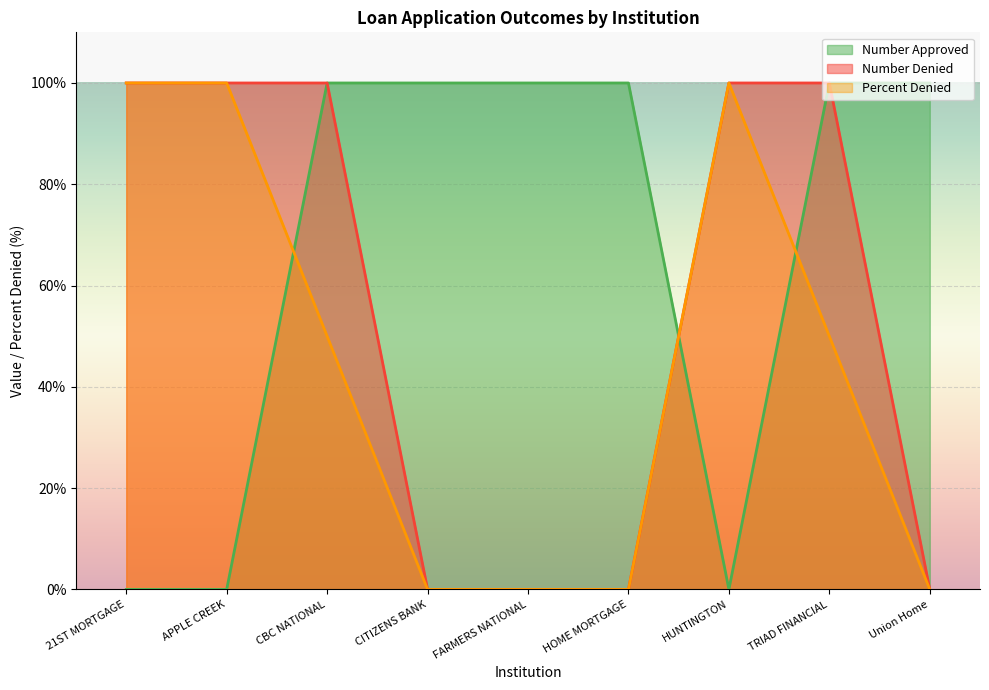

Which series has the largest range (max minus min)?

Number Approved